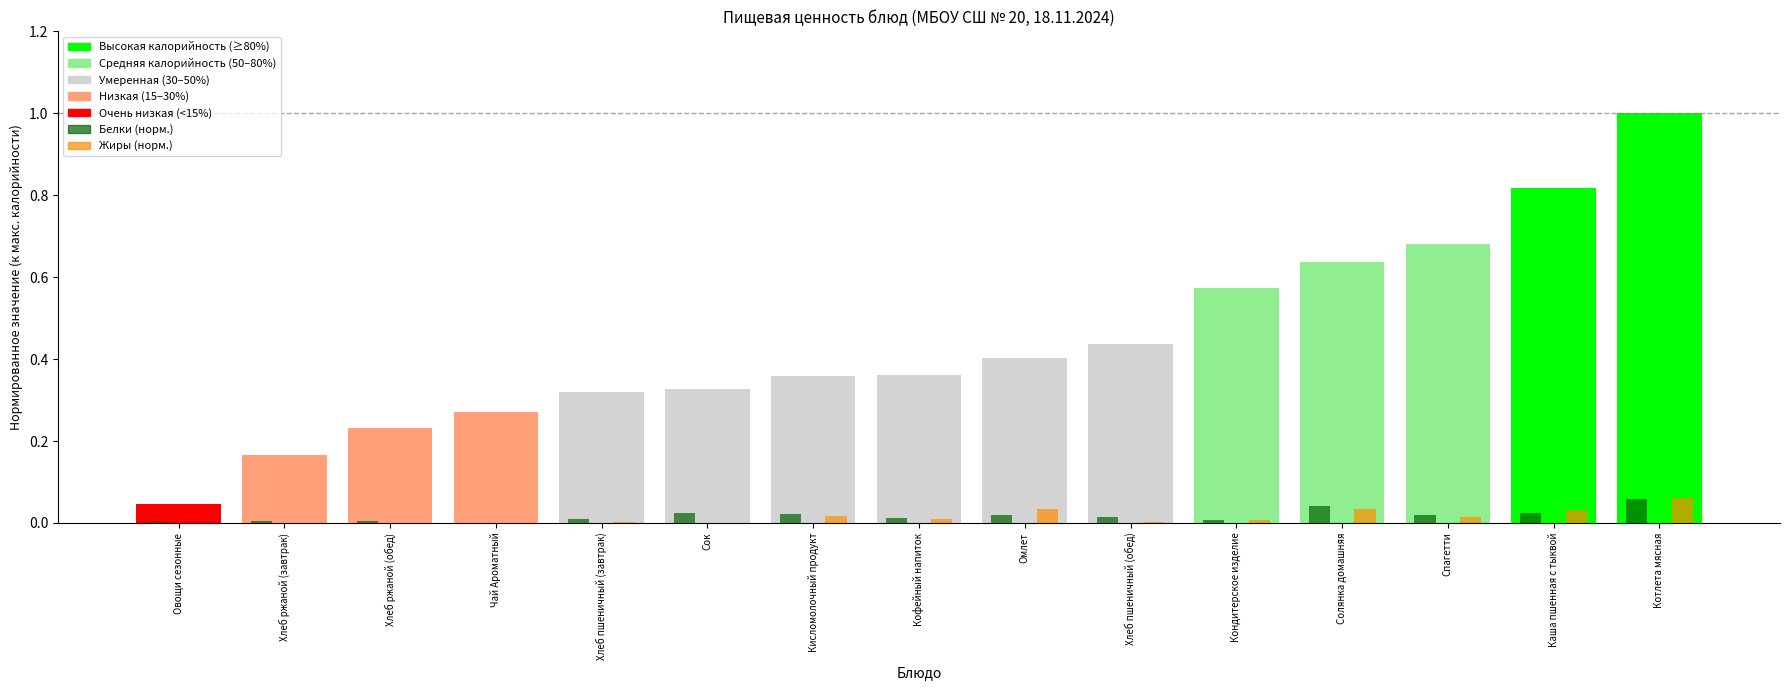

Reading left to right, what are all the values shown in this chart?

Белки (норм.): Овощи сезонные=0.0	Хлеб ржаной (завтрак)=0.0	Хлеб ржаной (обед)=0.0	Чай Ароматный=0.0	Хлеб пшеничный (завтрак)=0.0	Сок=0.0	Кисломолочный продукт=0.0	Кофейный напиток=0.0	Омлет=0.0	Хлеб пшеничный (обед)=0.0	Кондитерское изделие=0.0	Солянка домашняя=0.0	Спагетти=0.0	Каша пшенная с тыквой=0.0	Котлета мясная=0.1
Жиры (норм.): Овощи сезонные=0.0	Хлеб ржаной (завтрак)=0.0	Хлеб ржаной (обед)=0.0	Чай Ароматный=0.0	Хлеб пшеничный (завтрак)=0.0	Сок=0.0	Кисломолочный продукт=0.0	Кофейный напиток=0.0	Омлет=0.0	Хлеб пшеничный (обед)=0.0	Кондитерское изделие=0.0	Солянка домашняя=0.0	Спагетти=0.0	Каша пшенная с тыквой=0.0	Котлета мясная=0.1